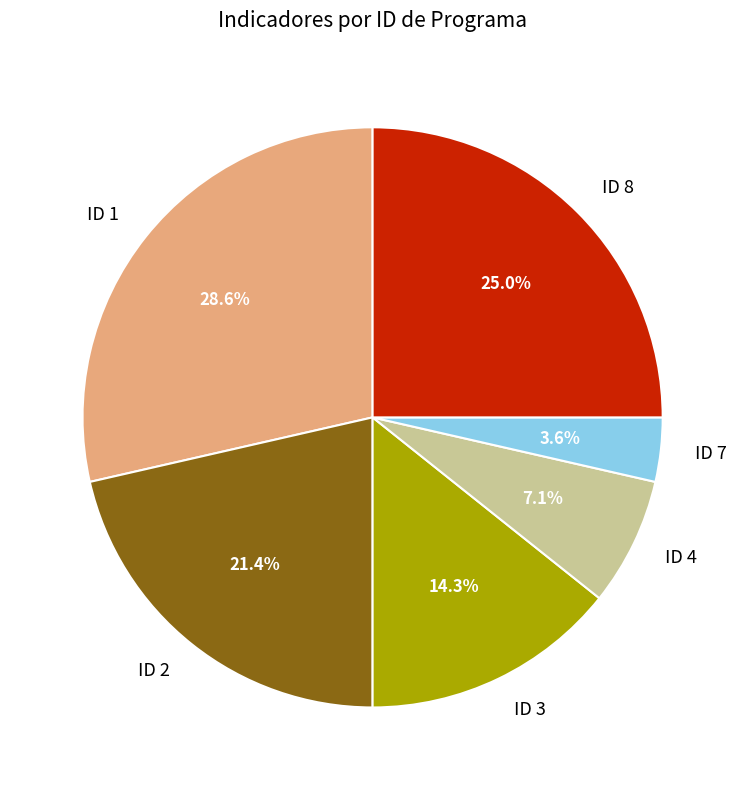

Which has a higher value, ID 1 or ID 2?

ID 1